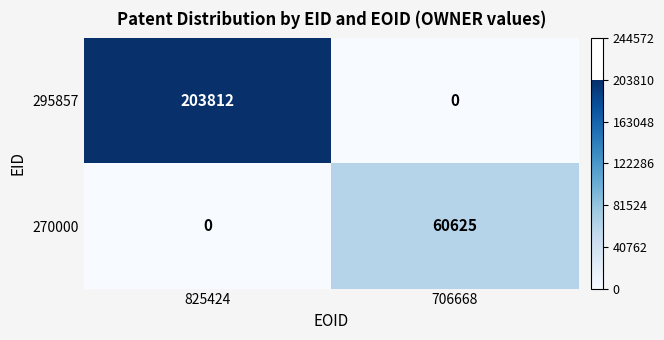

Rank the series at 706668 from highest to lowest value.

270000, 295857